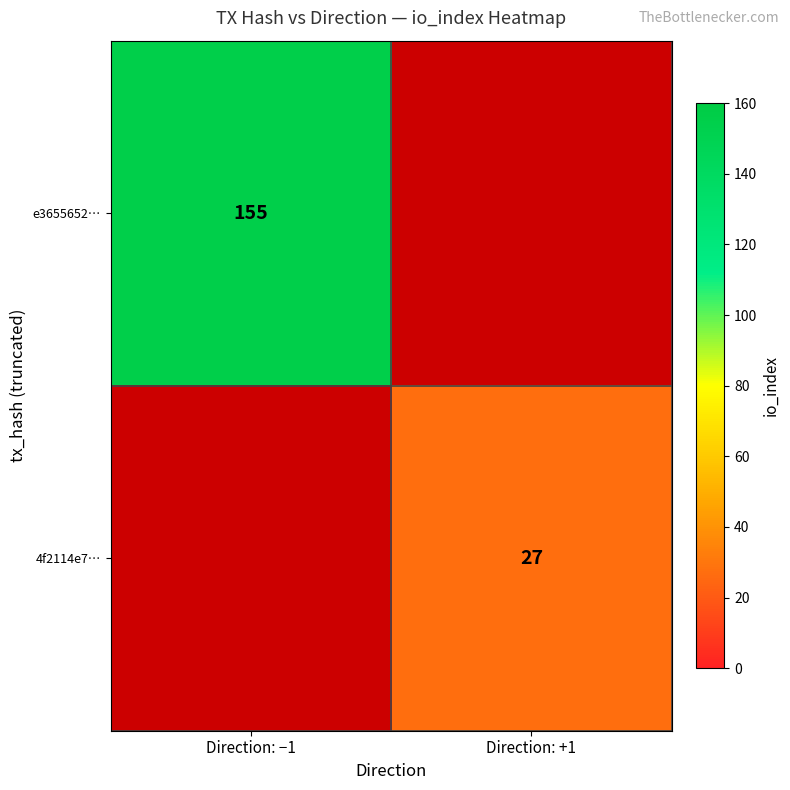

The 4f2114e7… series shows 12 at Direction: +1. True or false?

False